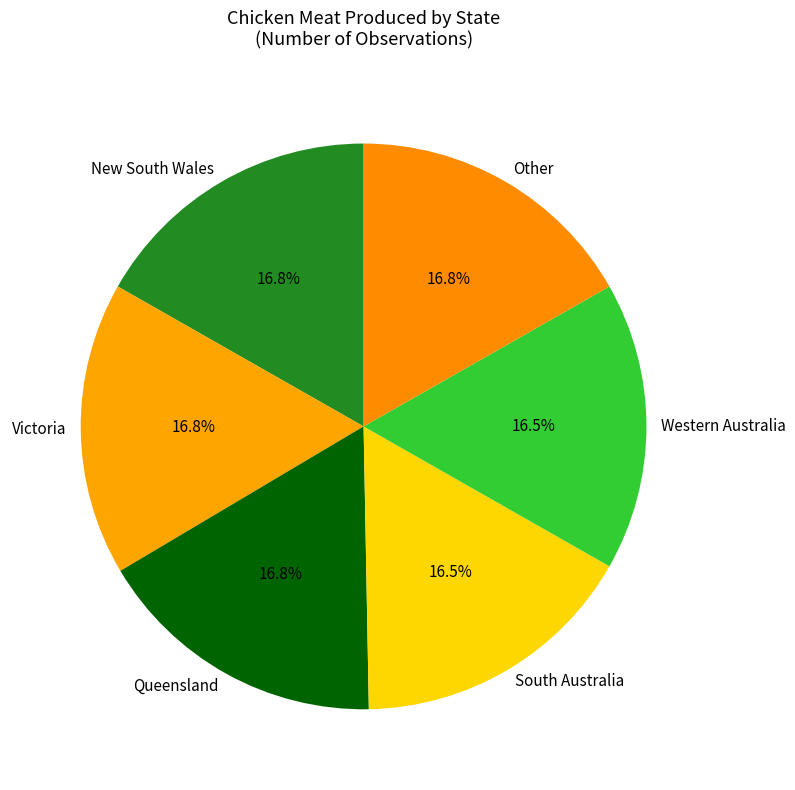

Do Queensland and New South Wales together represent more than half of the pie?

No